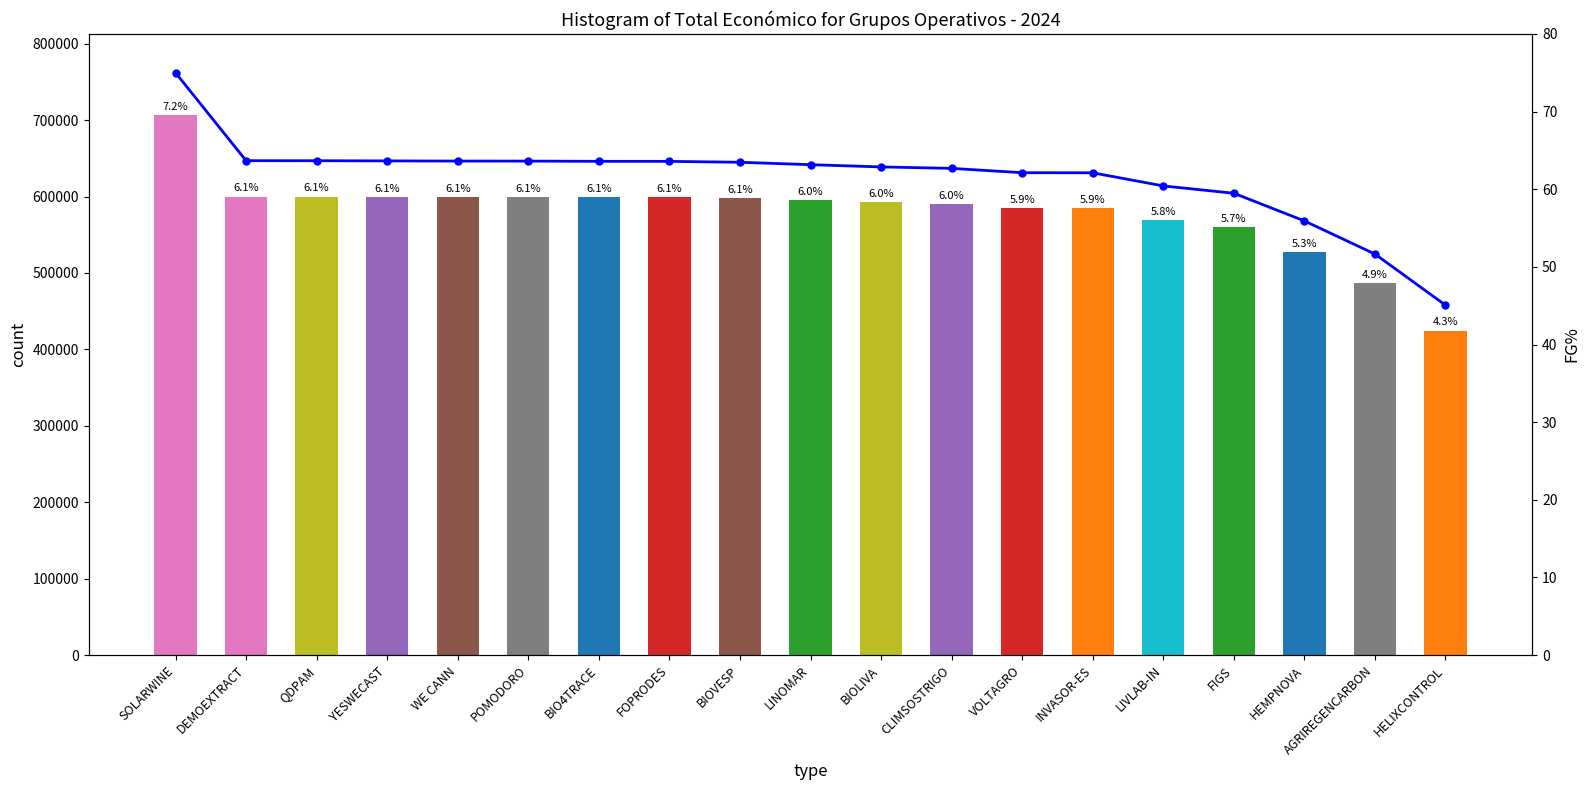

What is the difference between the highest and lowest values at HELIXCONTROL?

424674.9